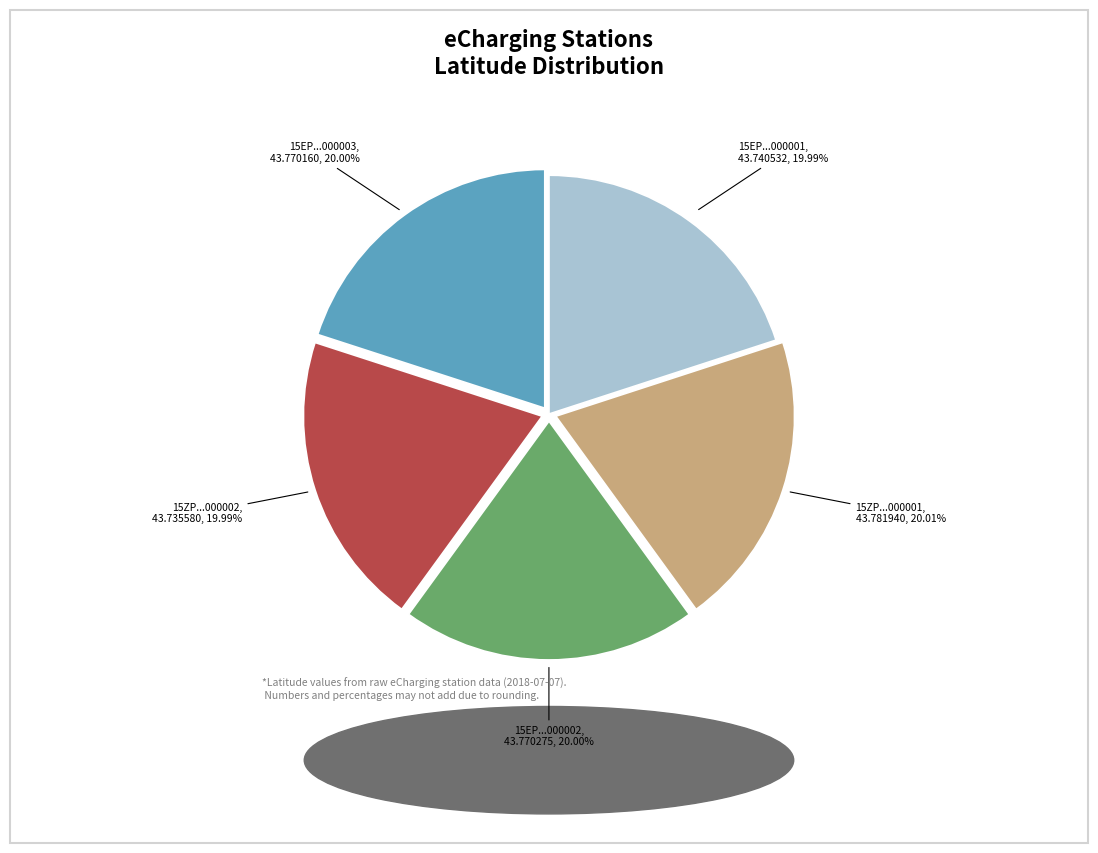

Approximately how many times larger is the value at 15EP...000003 compared to 15ZP...000001?

1.0